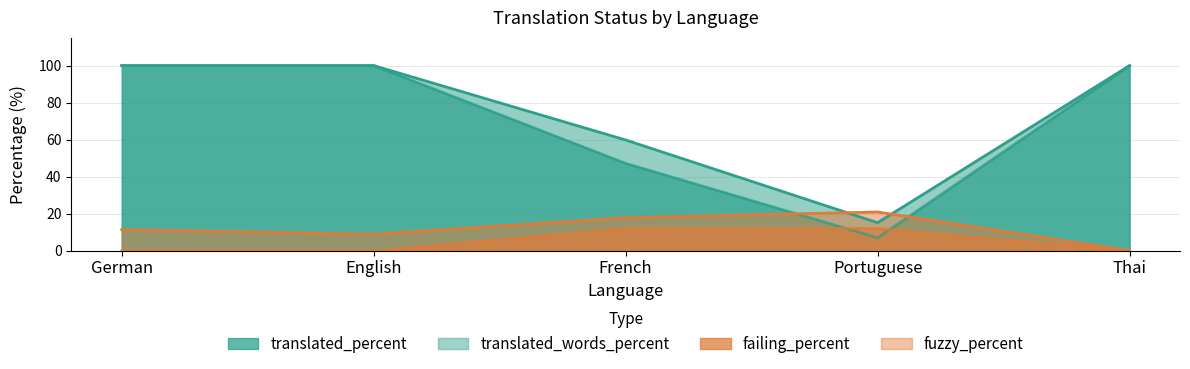

The translated_percent series shows 15.1 at Portuguese. True or false?

True